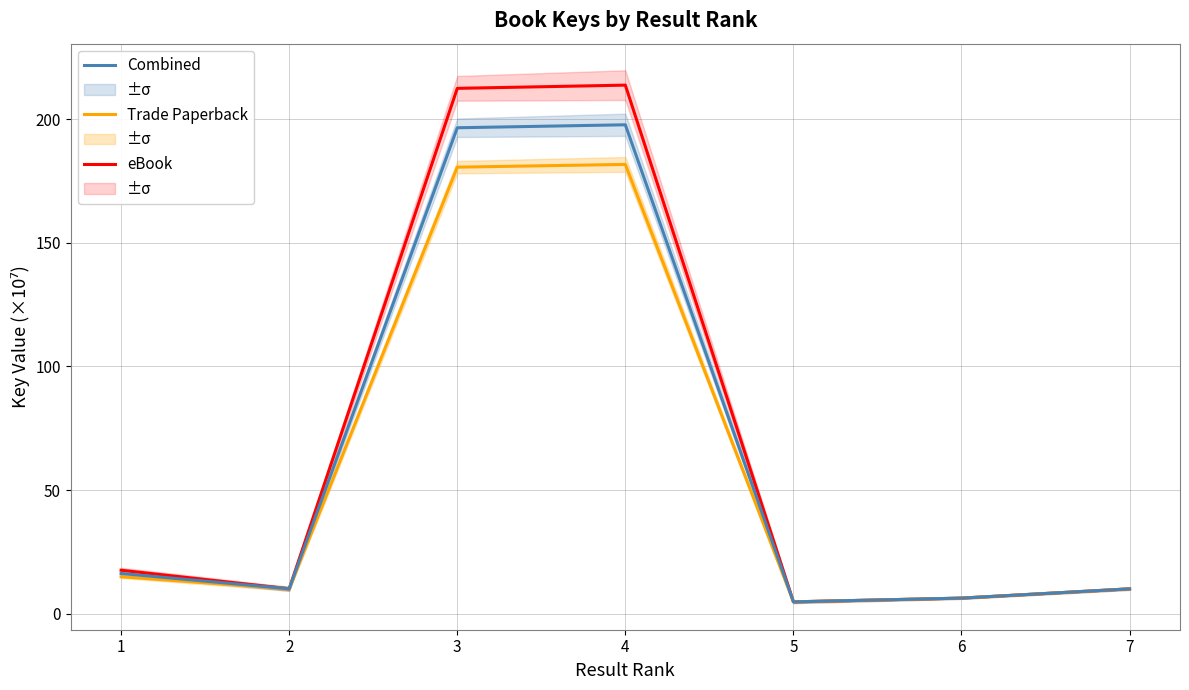

Which category has the highest value in the eBook series?

4